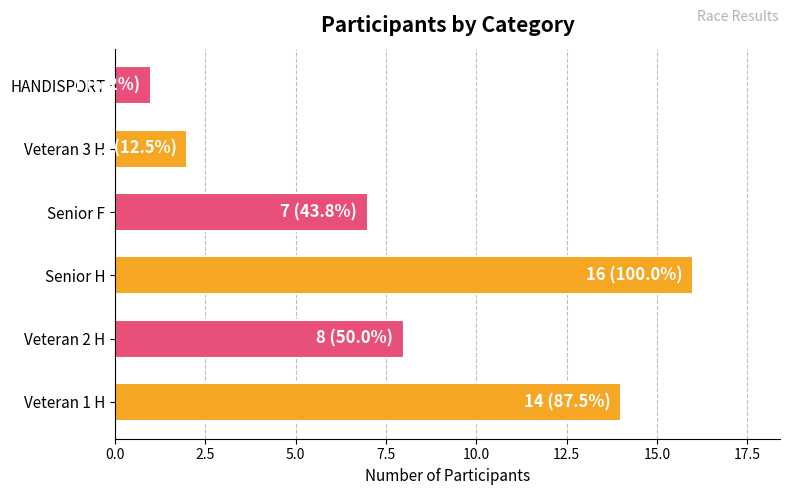

List the labels in order of value, largest first.

Senior H, Veteran 1 H, Veteran 2 H, Senior F, Veteran 3 H, HANDISPORT